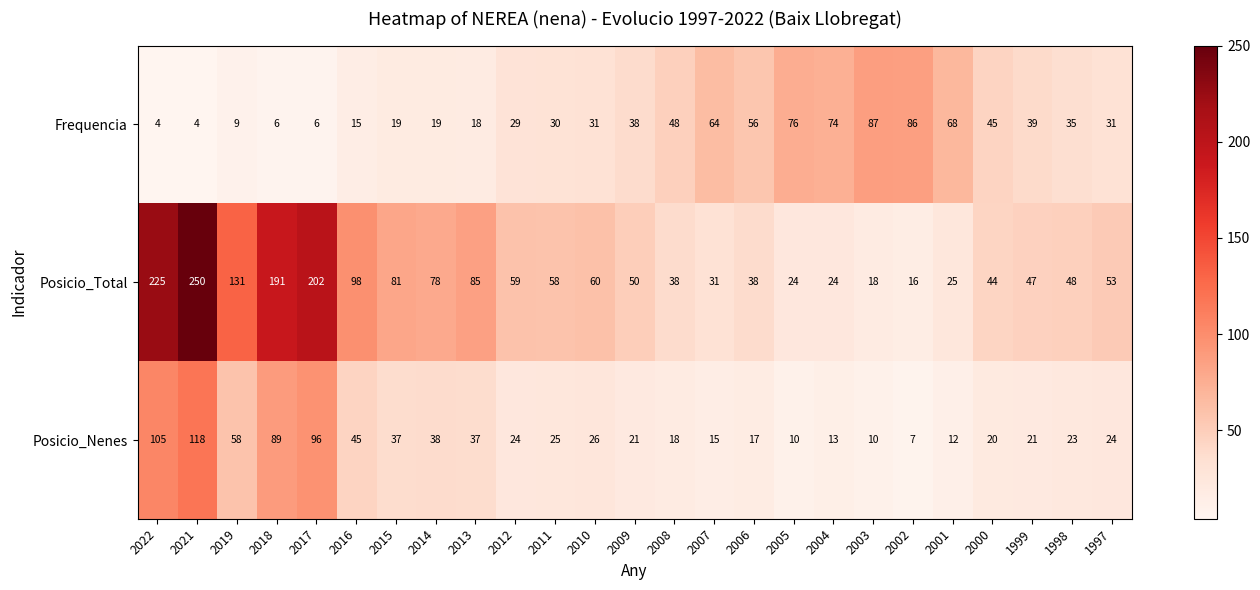

Which series has the widest spread of values?

Posicio_Total